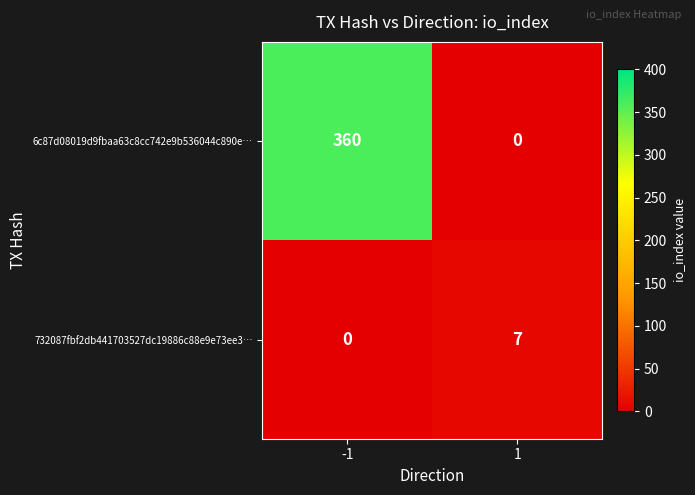

True or false: 6c87d08019d9fbaa63c8cc742e9b536044c890e… has a value of 0 at 1.

True